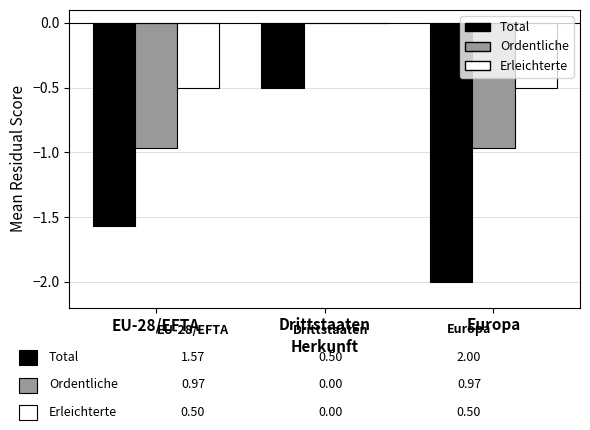

Between Drittstaaten and Europa, which series saw the biggest shift?

Total